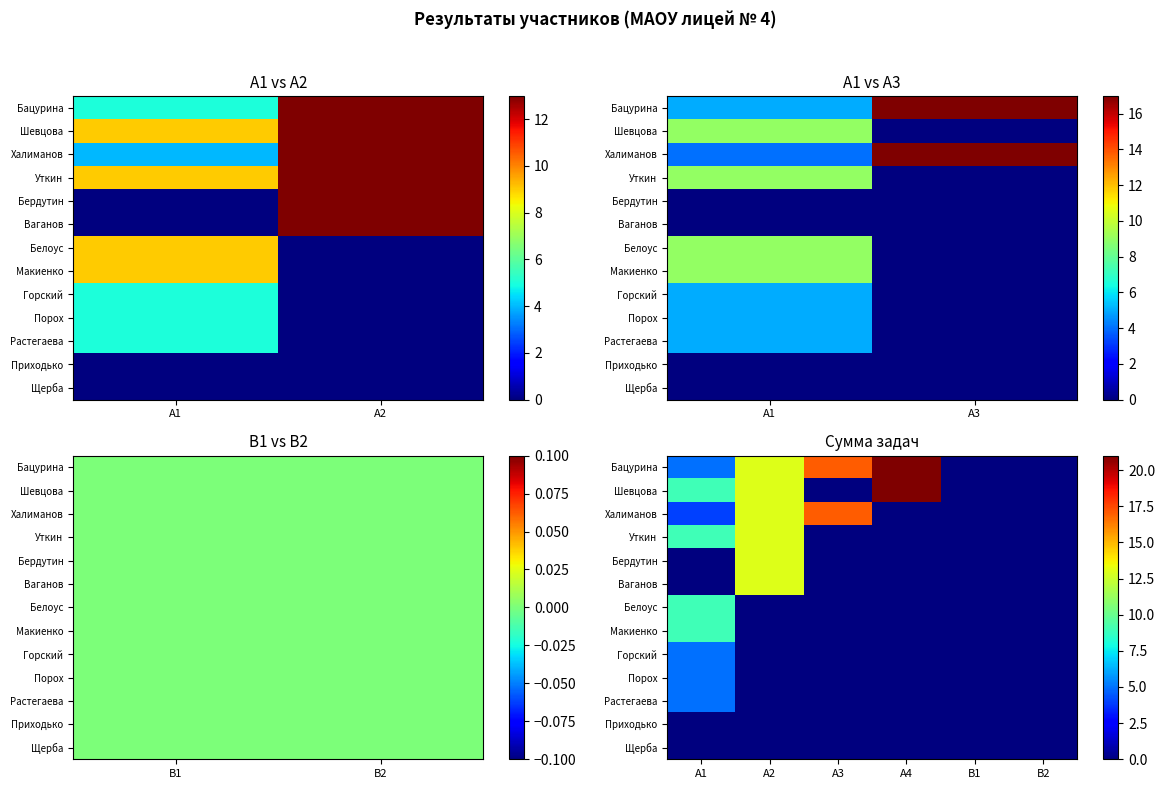

How many values in Халиманов are above zero?

3